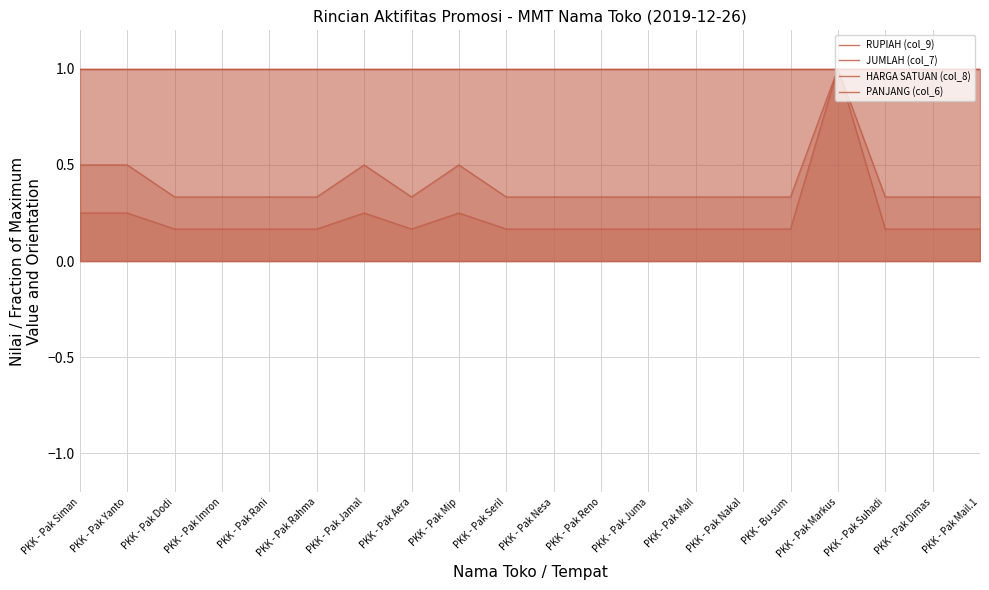

At PKK - Pak Reno, list the series in order from largest to smallest.

JUMLAH (col_7), HARGA SATUAN (col_8), PANJANG (col_6), RUPIAH (col_9)